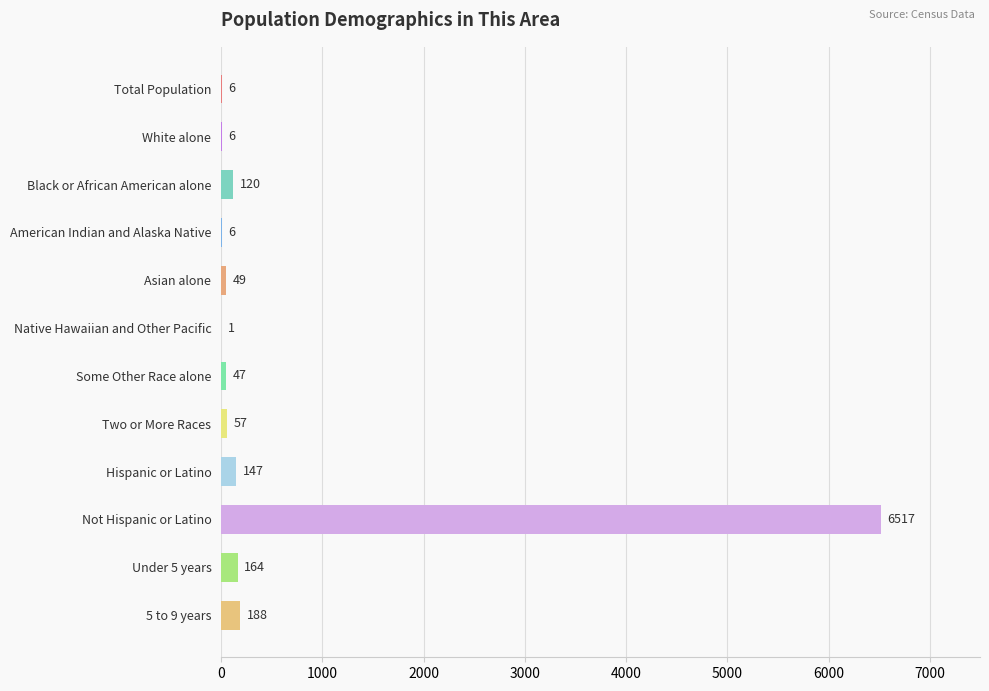

Reading top to bottom, what are all the values shown in this chart?

Total Population=6	White alone=6	Black or African American alone=120	American Indian and Alaska Native=6	Asian alone=49	Native Hawaiian and Other Pacific=1	Some Other Race alone=47	Two or More Races=57	Hispanic or Latino=147	Not Hispanic or Latino=6517	Under 5 years=164	5 to 9 years=188